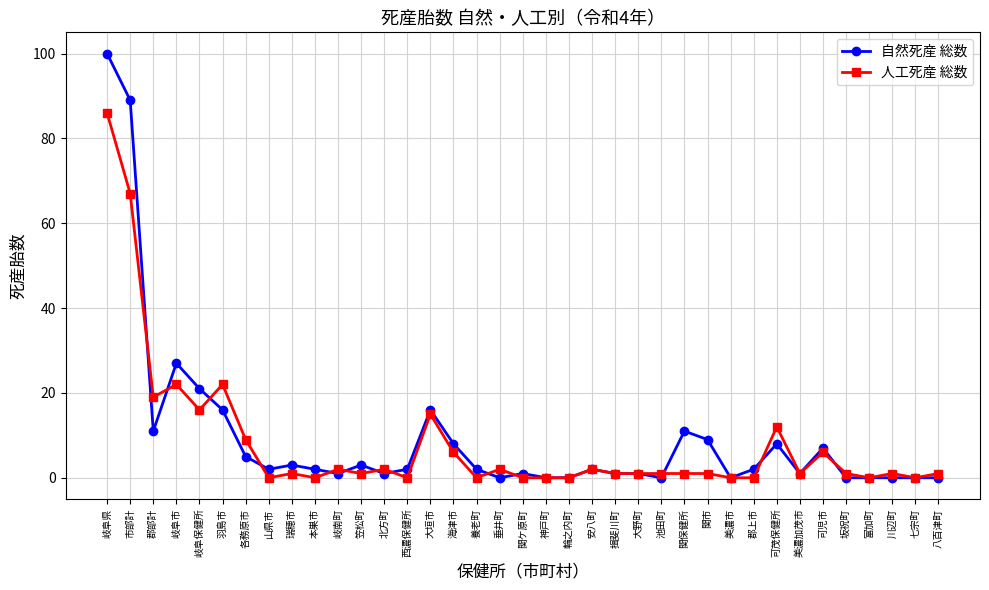

At which category is the sum across all series the highest?

岐阜県